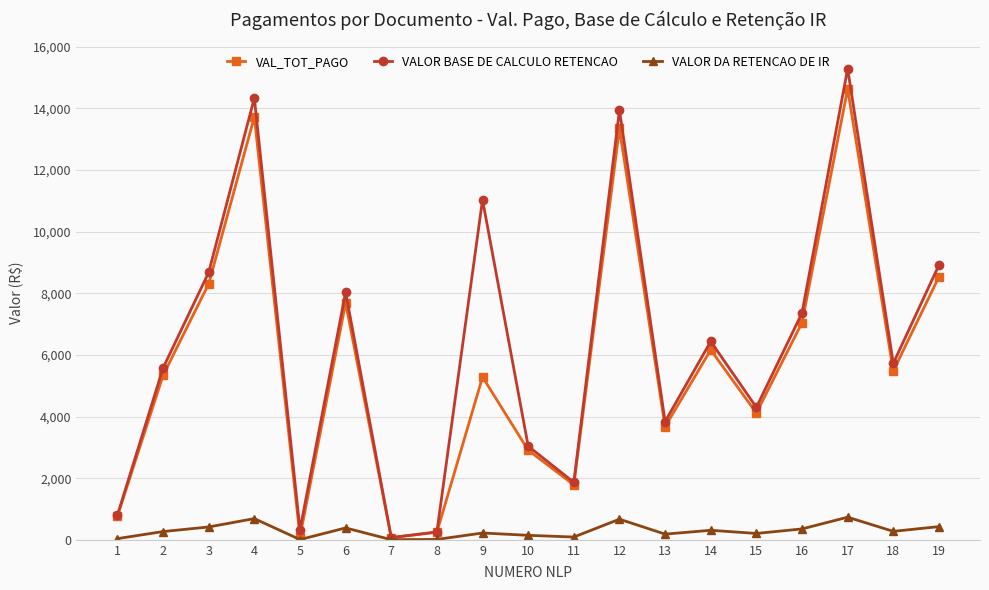

Which series has the largest total across all categories?

VALOR BASE DE CALCULO RETENCAO